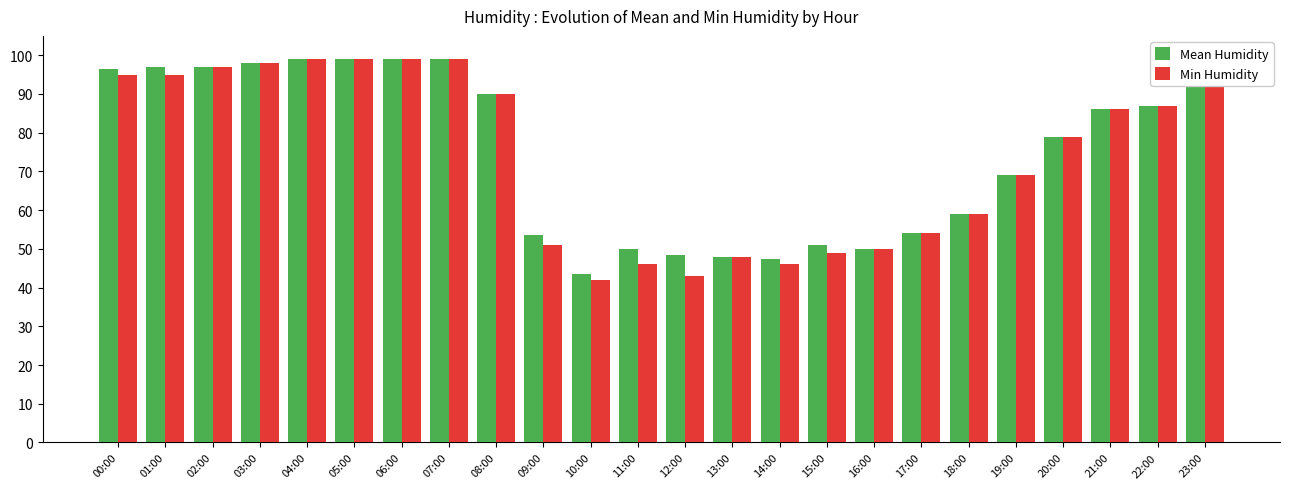

How many groups of bars are there?

24